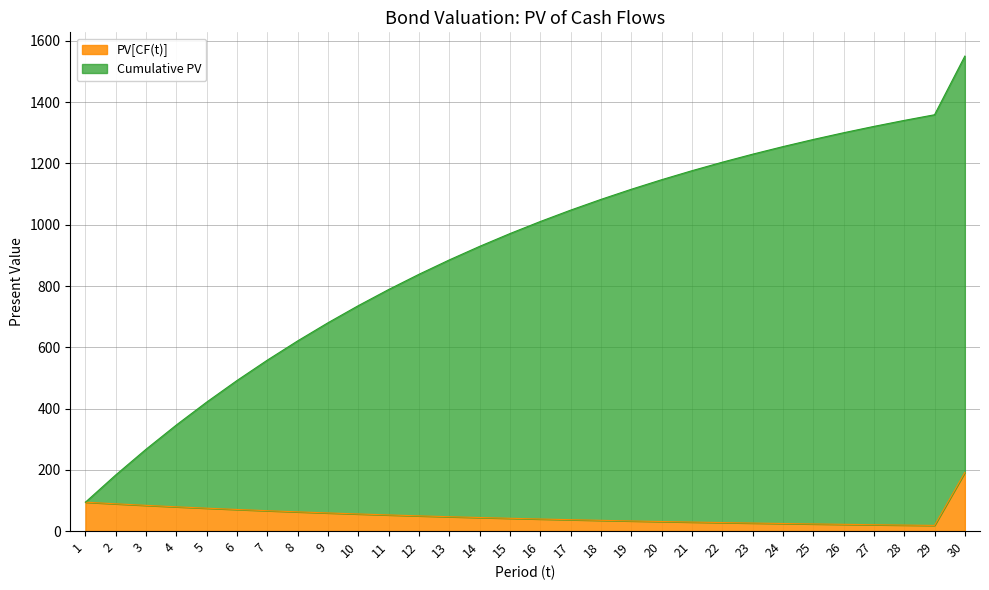

Reading left to right, what are all the values shown in this chart?

PV[CF(t)]: 1=94.3	2=89.0	3=84.0	4=79.2	5=74.7	6=70.5	7=66.5	8=62.7	9=59.2	10=55.8	11=52.7	12=49.7	13=46.9	14=44.2	15=41.7	16=39.4	17=37.1	18=35.0	19=33.1	20=31.2	21=29.4	22=27.8	23=26.2	24=24.7	25=23.3	26=22.0	27=20.7	28=19.6	29=18.5	30=191.5
Cumulative PV: 1=94.3	2=183.3	3=267.3	4=346.5	5=421.2	6=491.7	7=558.2	8=621.0	9=680.2	10=736.0	11=788.7	12=838.4	13=885.3	14=929.5	15=971.2	16=1010.6	17=1047.7	18=1082.8	19=1115.8	20=1147.0	21=1176.4	22=1204.2	23=1230.3	24=1255.0	25=1278.3	26=1300.3	27=1321.1	28=1340.6	29=1359.1	30=1550.6